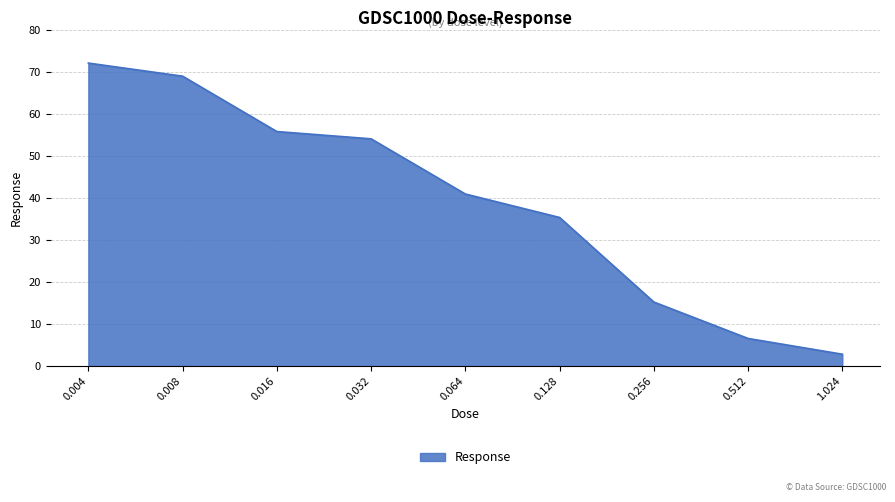

Where is the data nearest to the value 37?

0.128